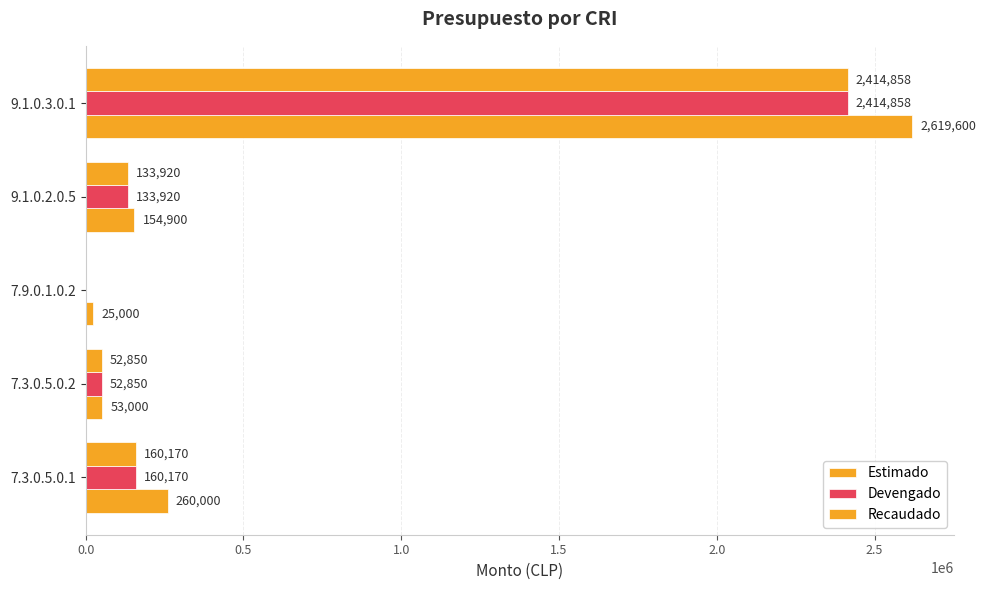

What is the difference between the second highest and minimum values in the Devengado series?

160170